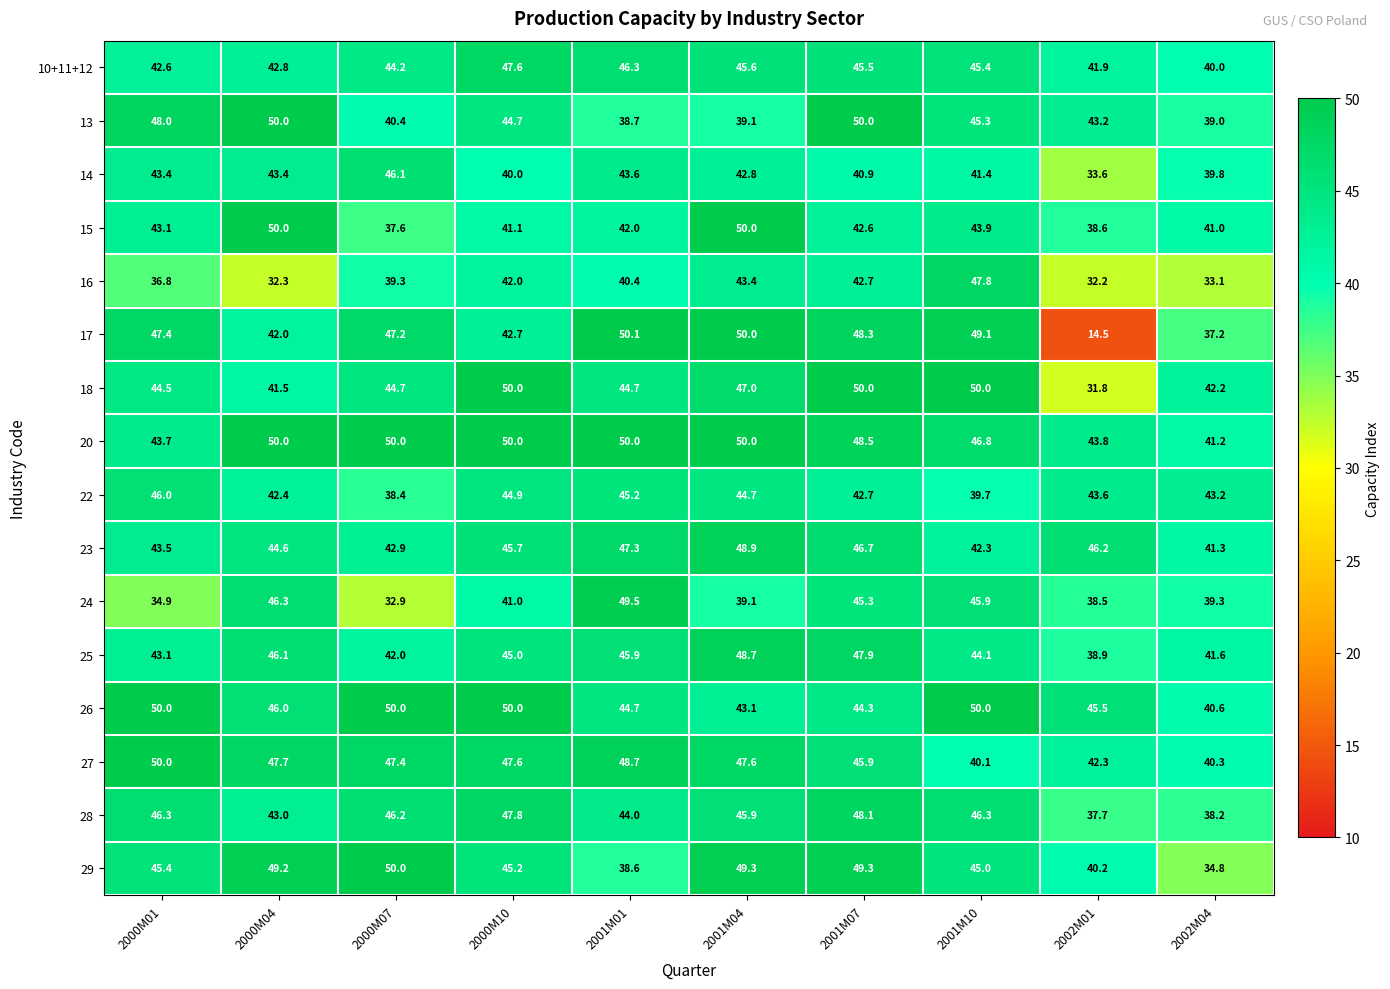

The value of 10+11+12 at 2002M04 is 12.7. True or false?

False